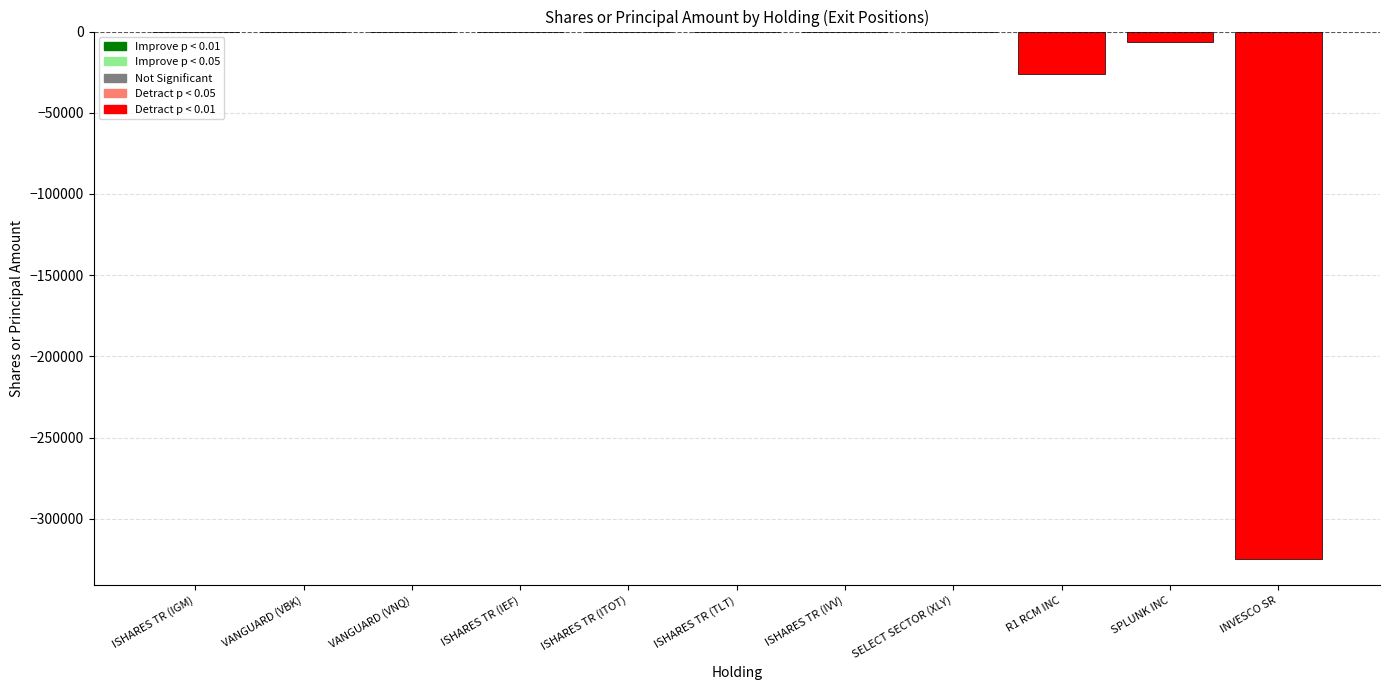

Reading left to right, transcribe all the data shown in this chart.

ISHARES TR (IGM)=0	VANGUARD (VBK)=0	VANGUARD (VNQ)=0	ISHARES TR (IEF)=0	ISHARES TR (ITOT)=-40	ISHARES TR (TLT)=-90	ISHARES TR (IVV)=-54	SELECT SECTOR (XLY)=-380	R1 RCM INC=-26190	SPLUNK INC=-6495	INVESCO SR=-324645